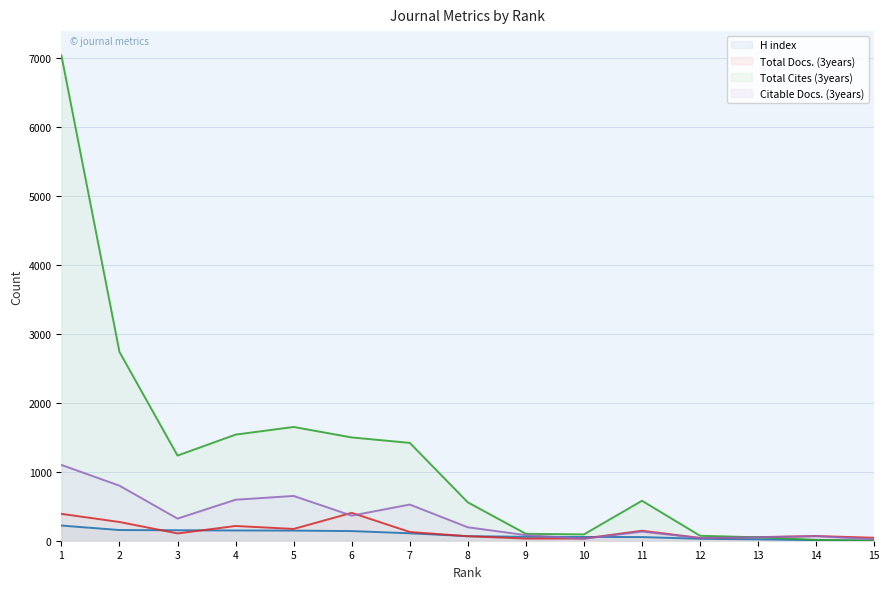

How many values in the Total Cites (3years) series are below 580?

7